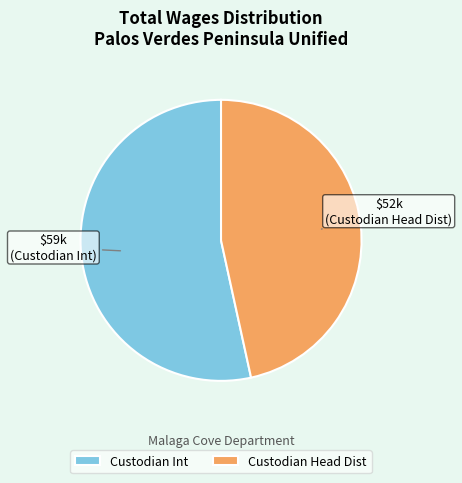

Which slice is the largest?

Custodian Int